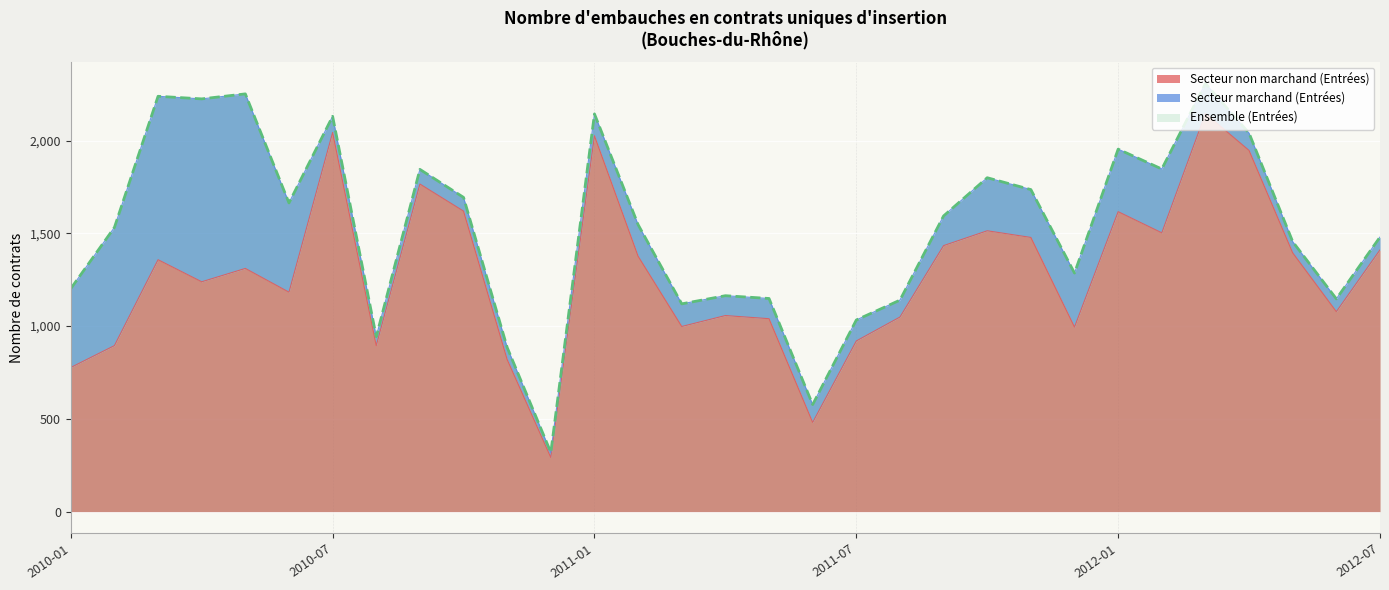

What is the label of the 20th point from the right?

2010-12